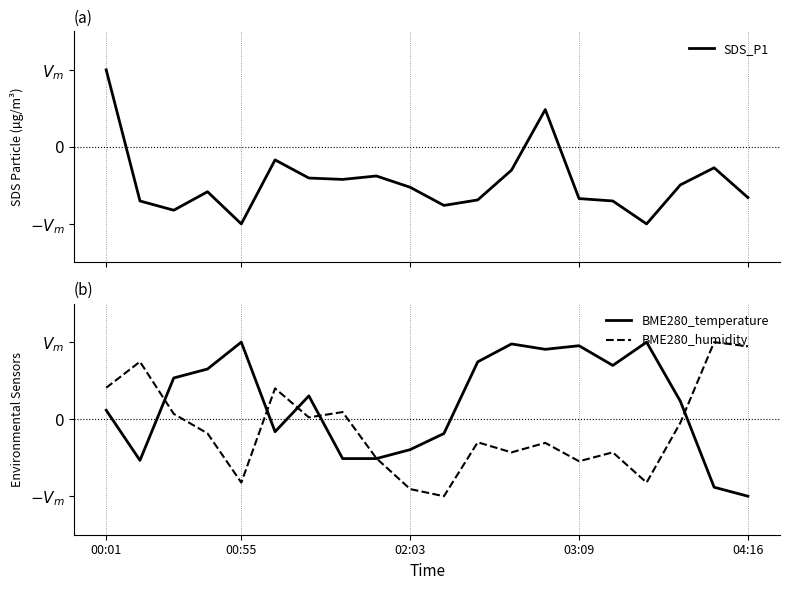

What is the label of the 15th point from the right?

5